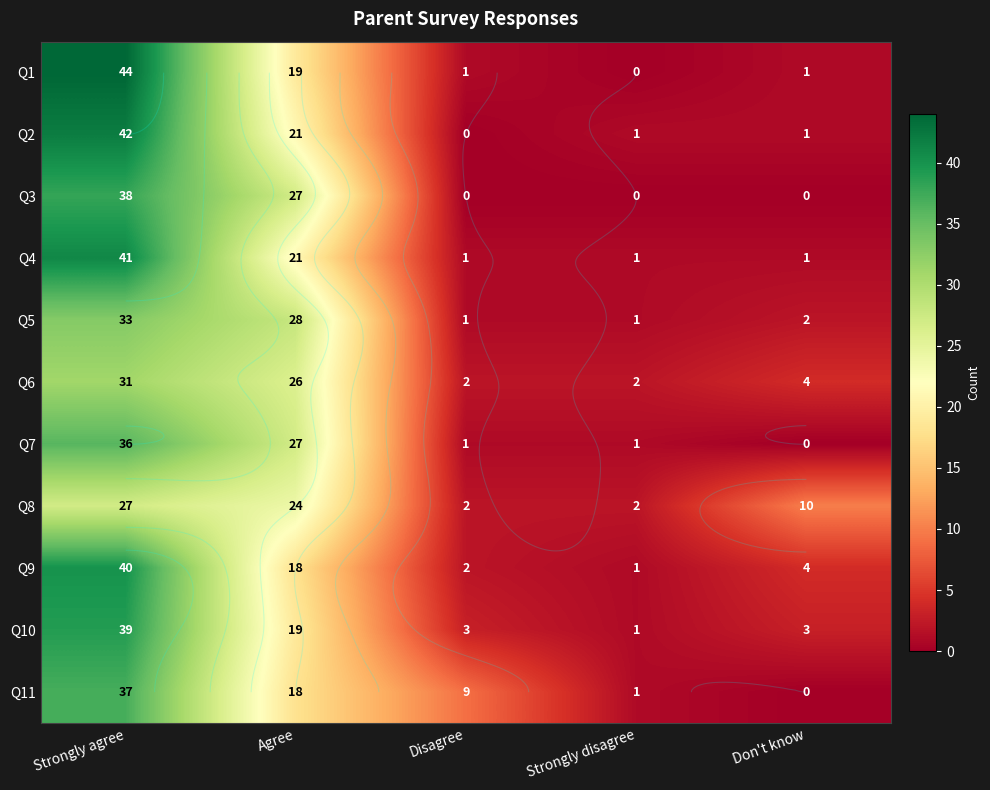

What is the sum of all Q1 values?

65